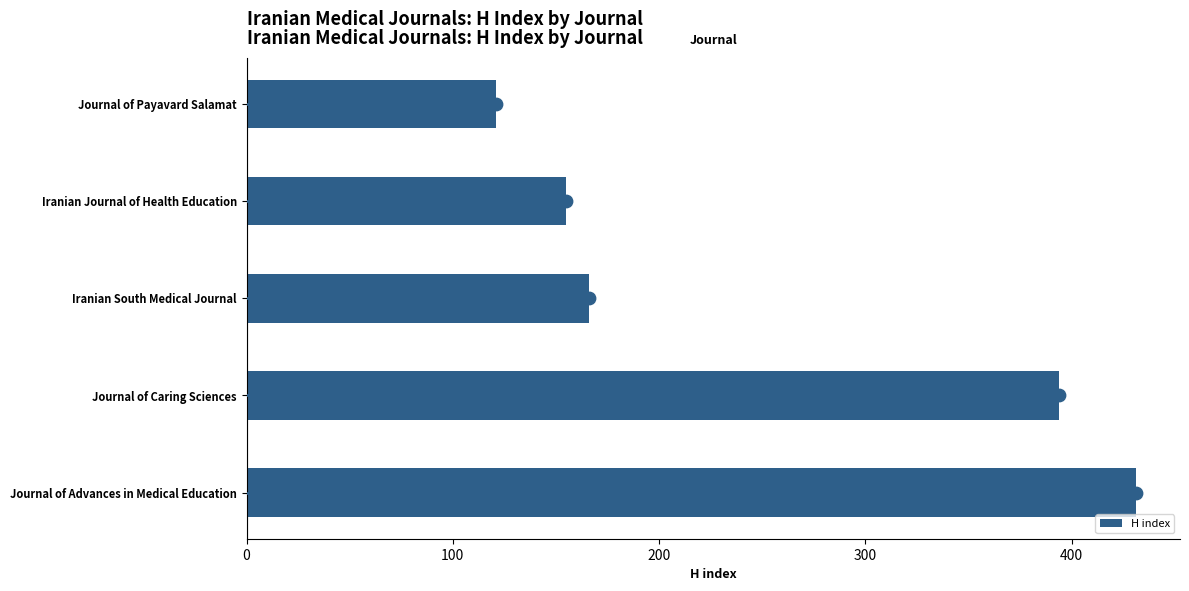

List the labels in order of H index value, smallest first.

Journal of Payavard Salamat, Iranian Journal of Health Education, Iranian South Medical Journal, Journal of Caring Sciences, Journal of Advances in Medical Education